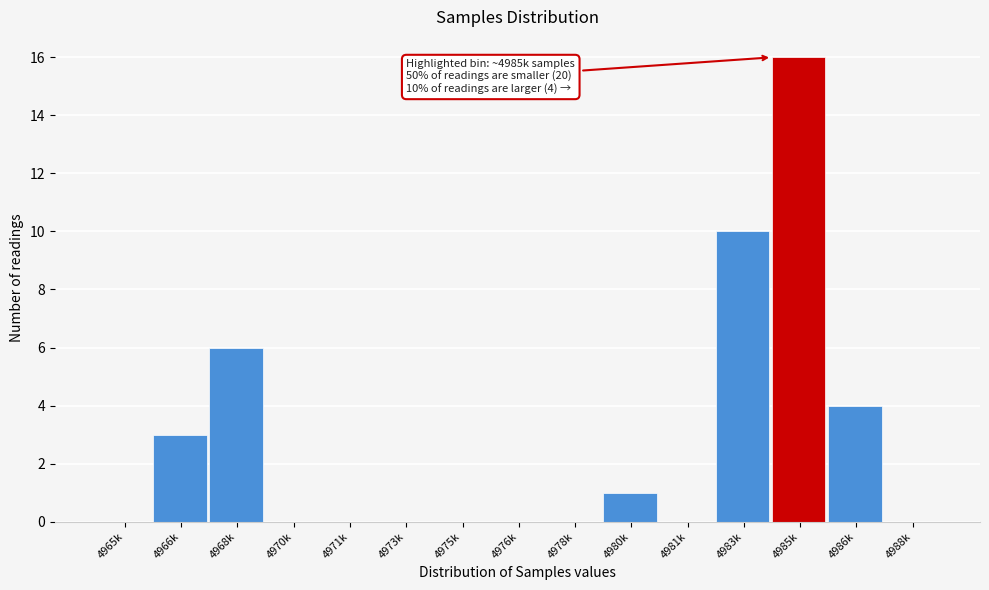

Reading right to left, list all the values displayed in this chart.

4988k=0	4986k=4	4985k=16	4983k=10	4981k=0	4980k=1	4978k=0	4976k=0	4975k=0	4973k=0	4971k=0	4970k=0	4968k=6	4966k=3	4965k=0